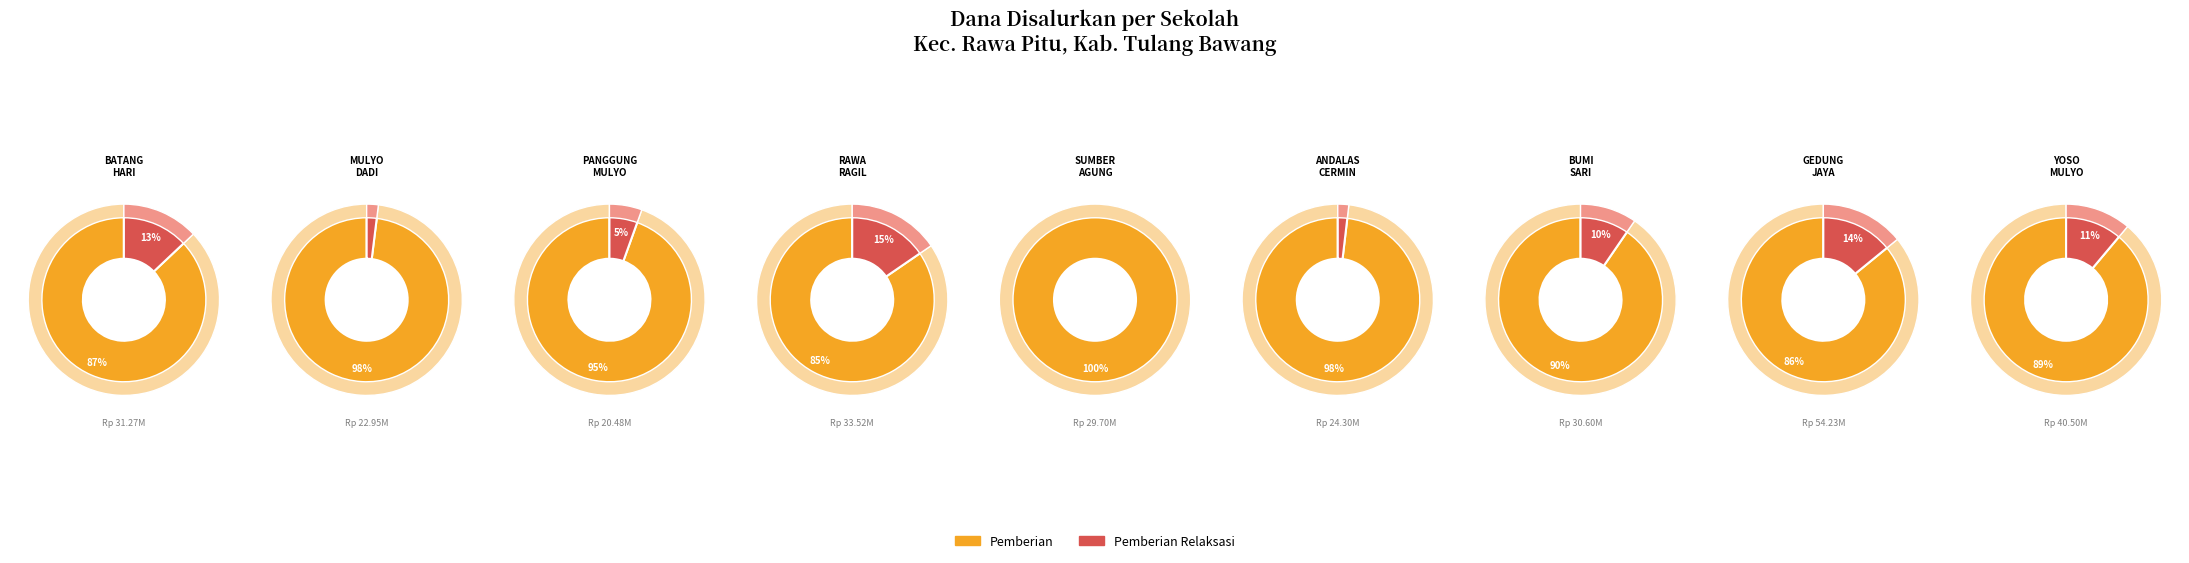

What portion of the pie excludes SD NEGERI 1 BUMI SARI?

89.4%